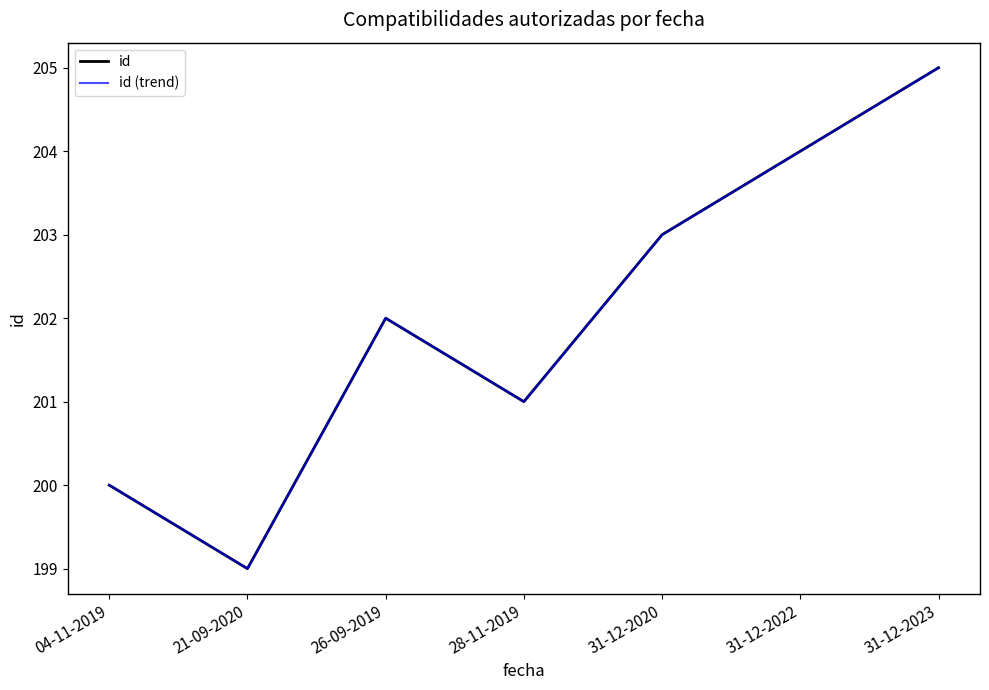

What is the total value across all series at 28-11-2019?

402